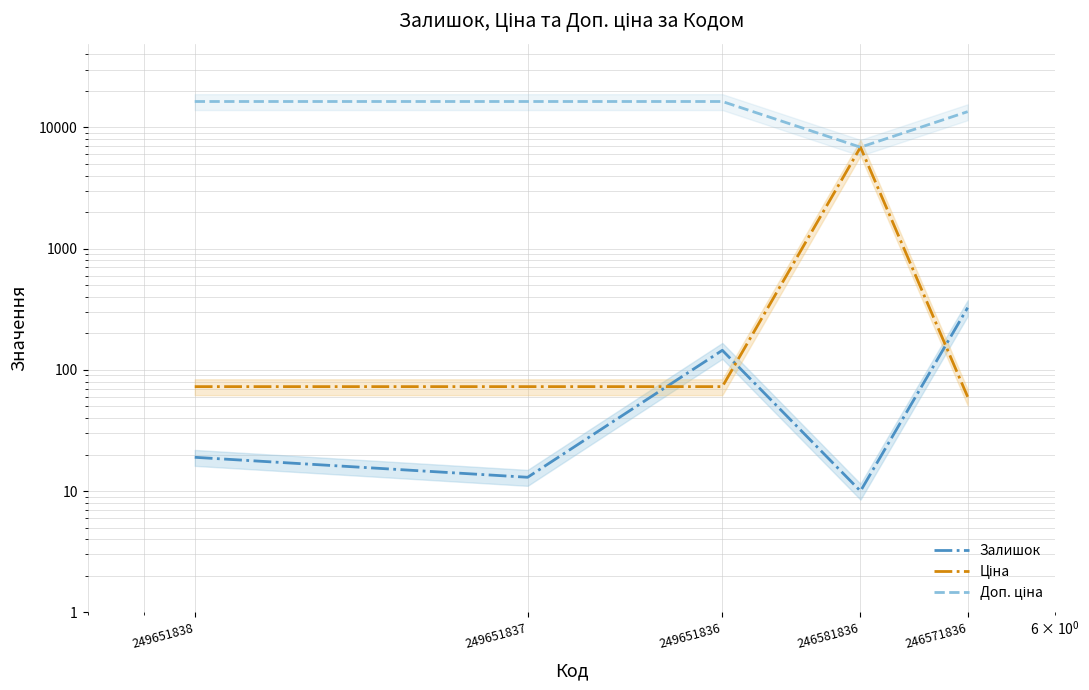

How many data points in Доп. ціна are less than 16366?

2